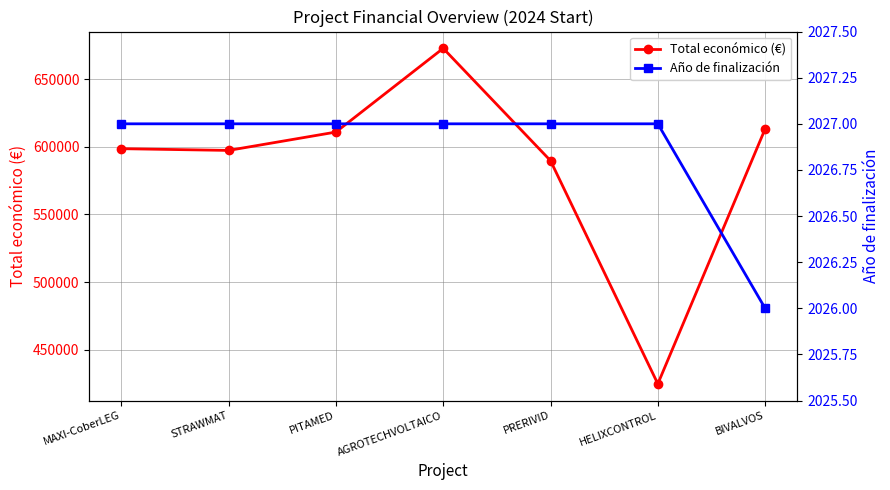

Which series has the largest total across all categories?

Total económico (€)